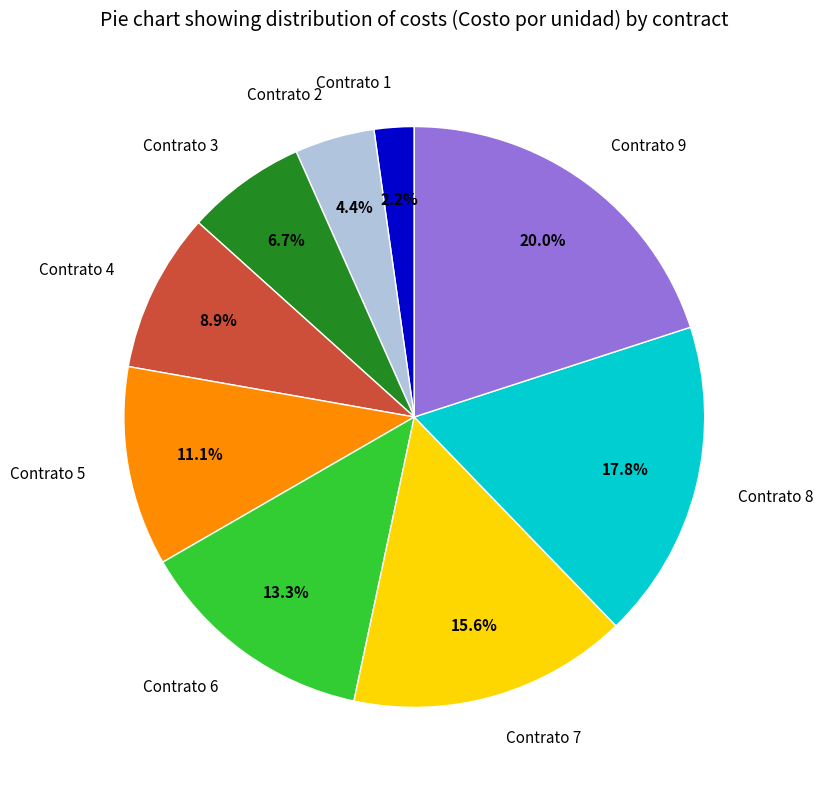

To the nearest percent, what percentage of the pie is Contrato 5?

11%